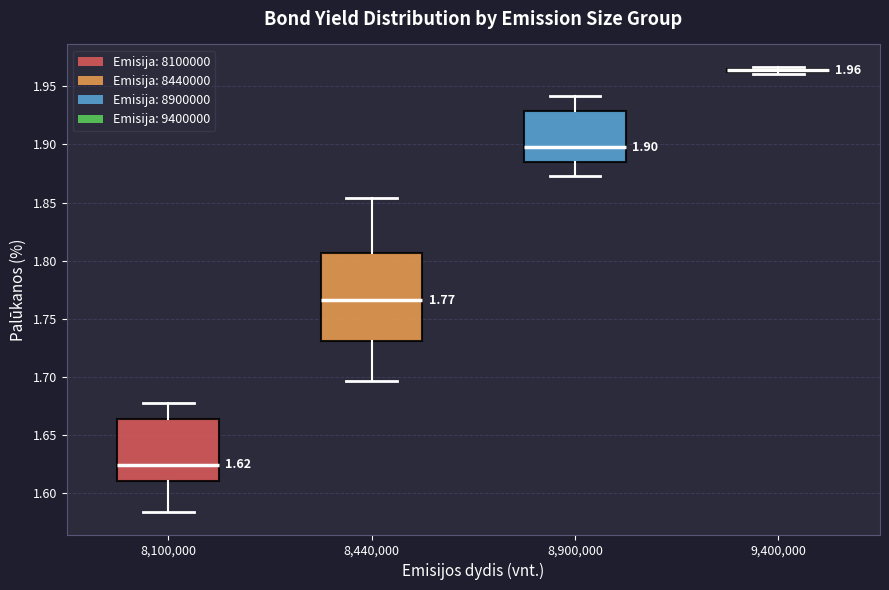

Comparing the boxes themselves (not the whiskers), which one is the tallest?

8,440,000